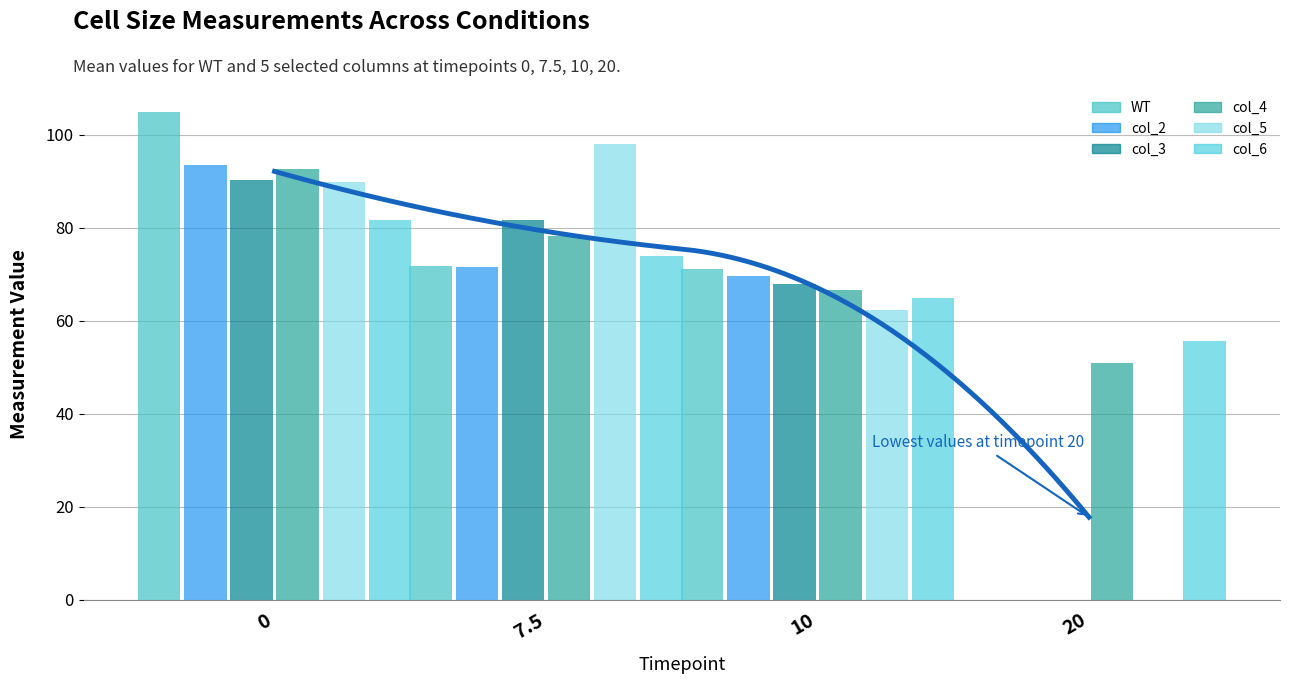

Does the chart contain stacked bars?

No